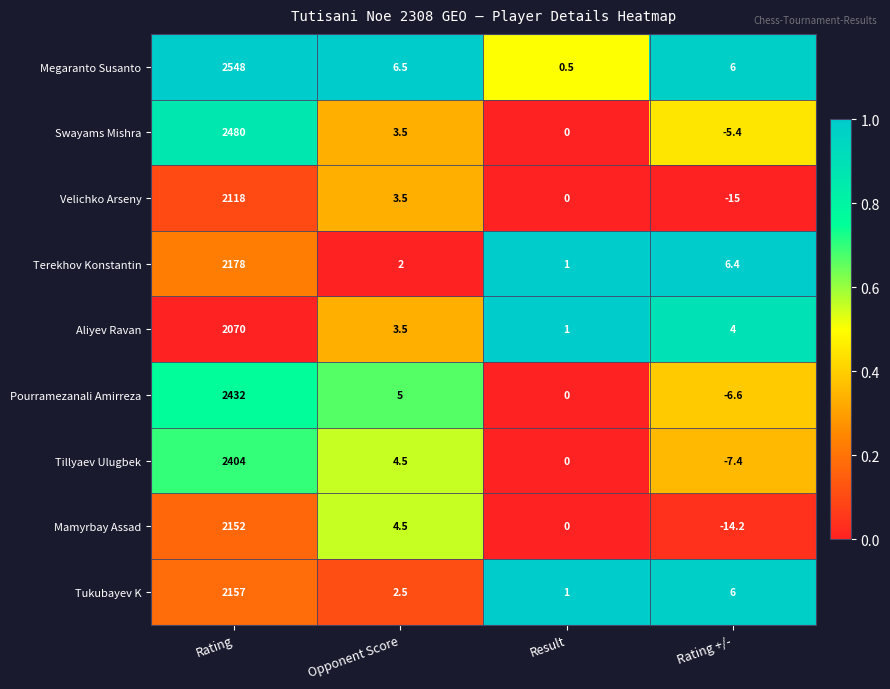

Which series has the largest total across all categories?

Megaranto Susanto